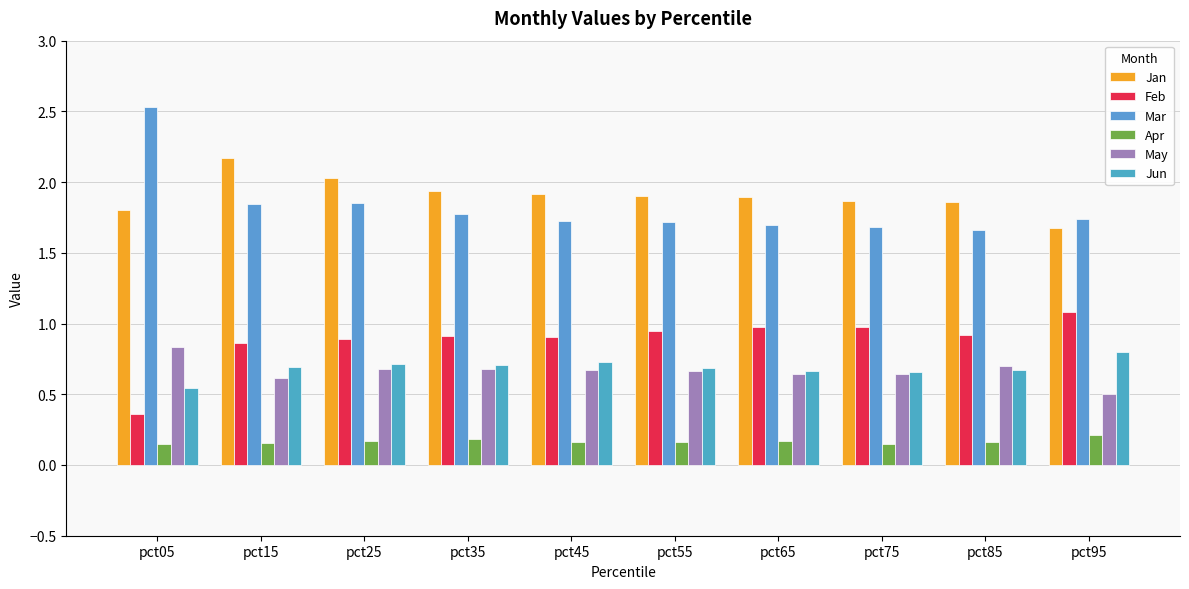

Is it true that Mar equals 1.8 at pct35?

True